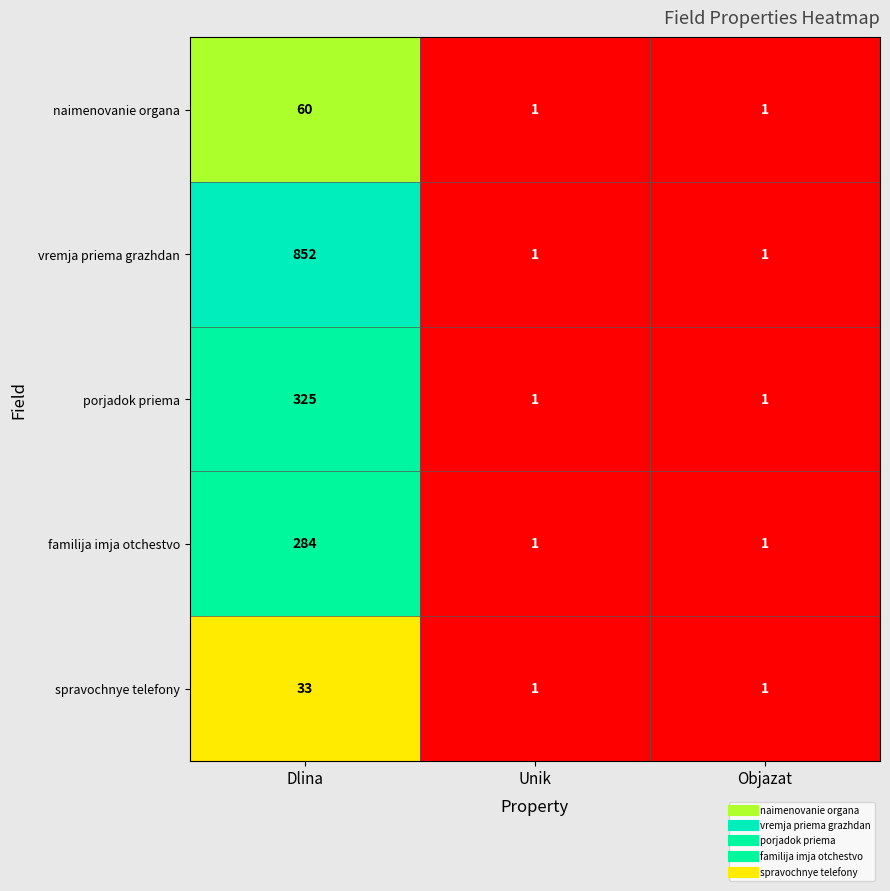

What is the greatest value displayed?

852